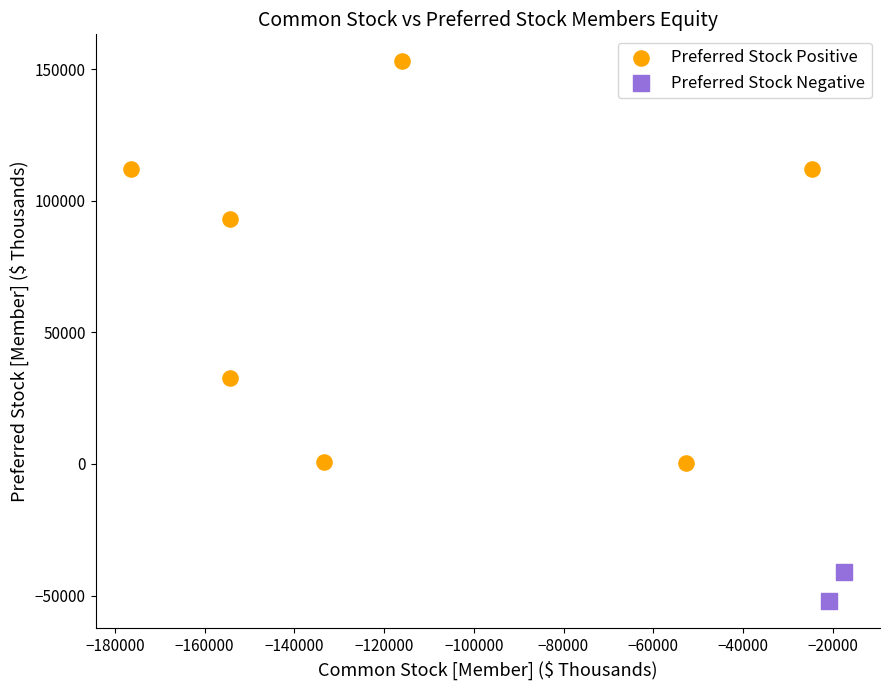

Which series has the widest spread of Y values?

Preferred Stock Positive